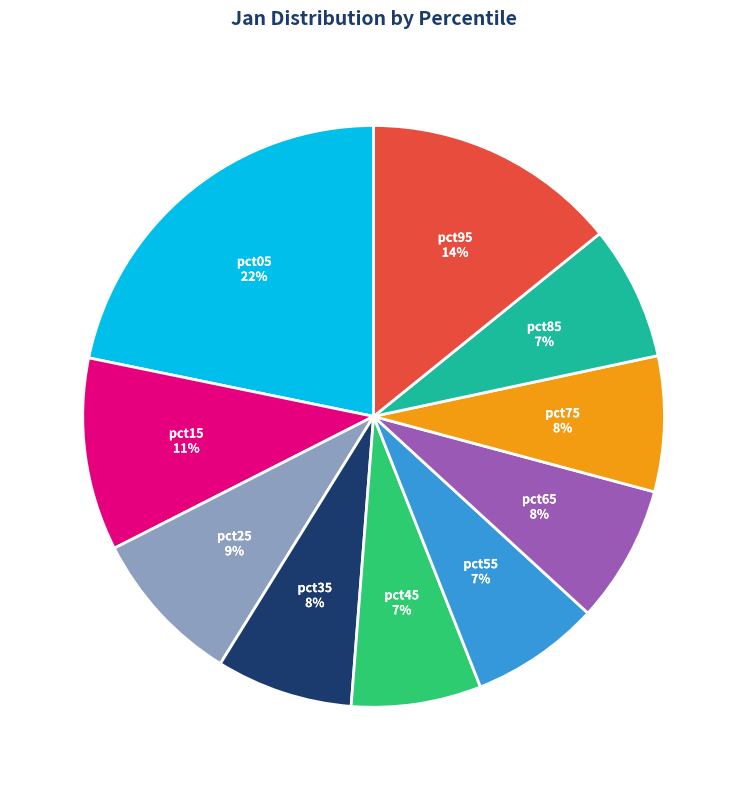

Is it true that pct45 is 7% of the pie?

True